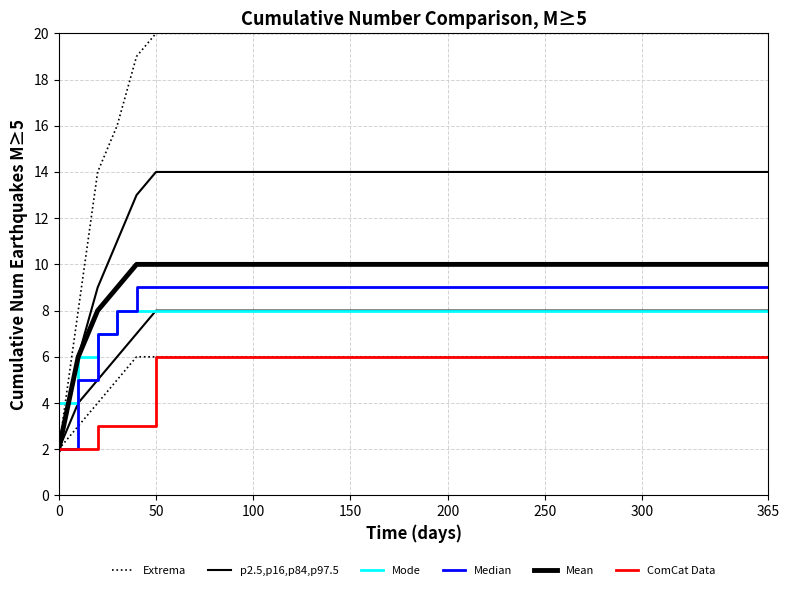

True or false: Extrema and ComCat Data intersect in this chart.

False